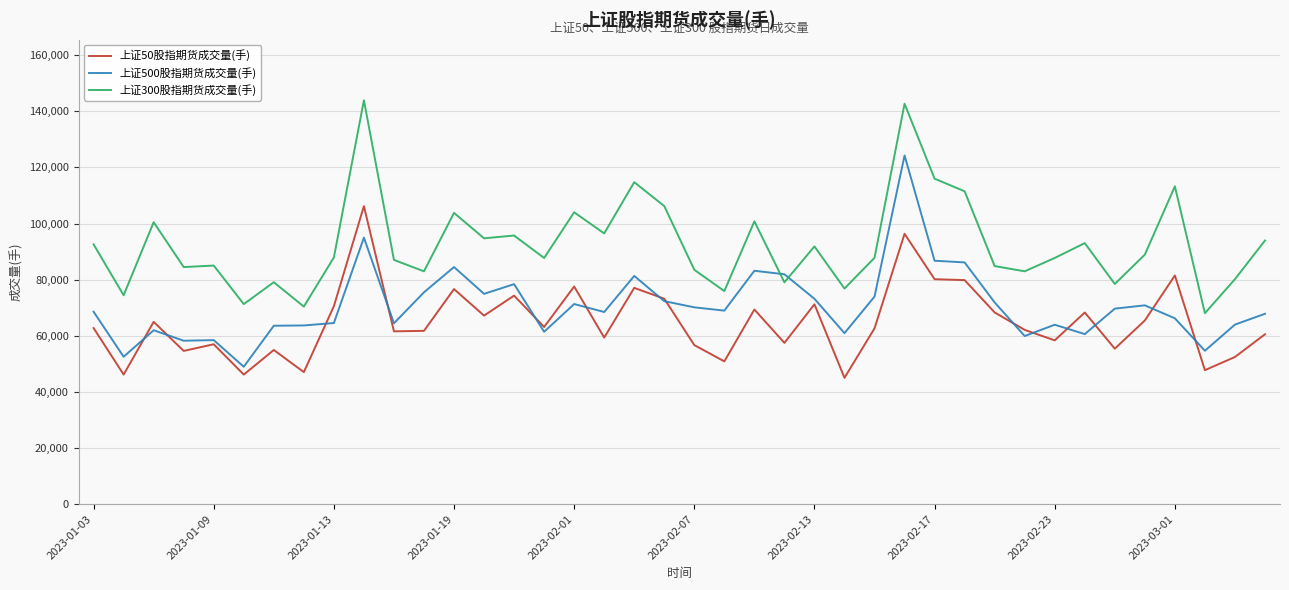

What is the maximum value for 上证50股指期货成交量(手)?

106191